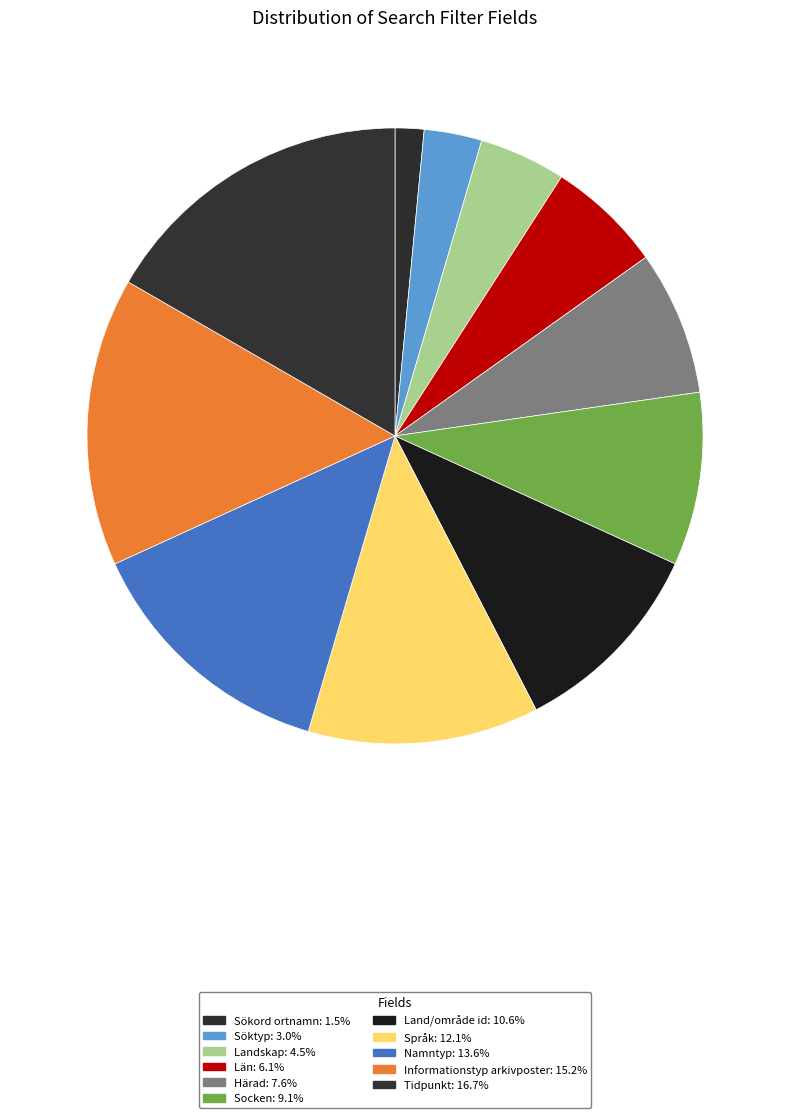

To the nearest percent, what is the average slice percentage?

9%